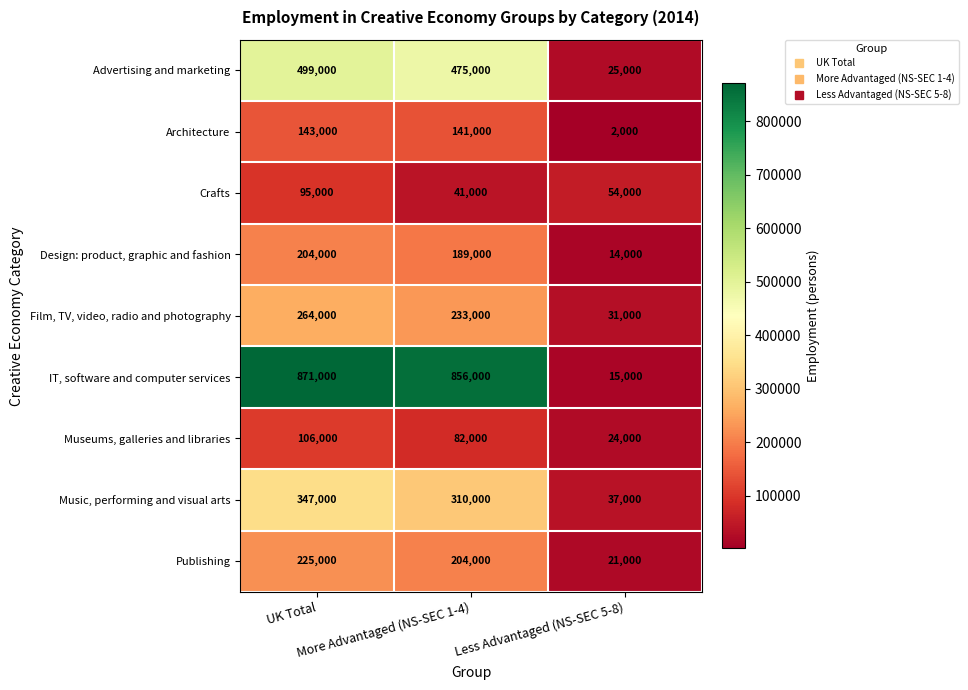

What is the maximum value for Film, TV, video, radio and photography?

264000